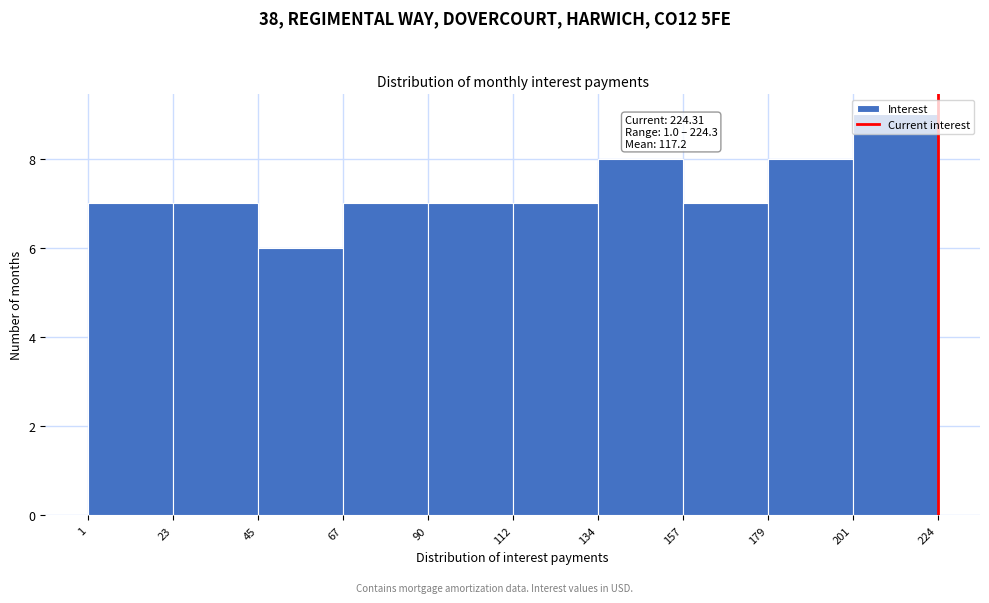

Over which range of the x-axis is the bar tallest?

201 to 224